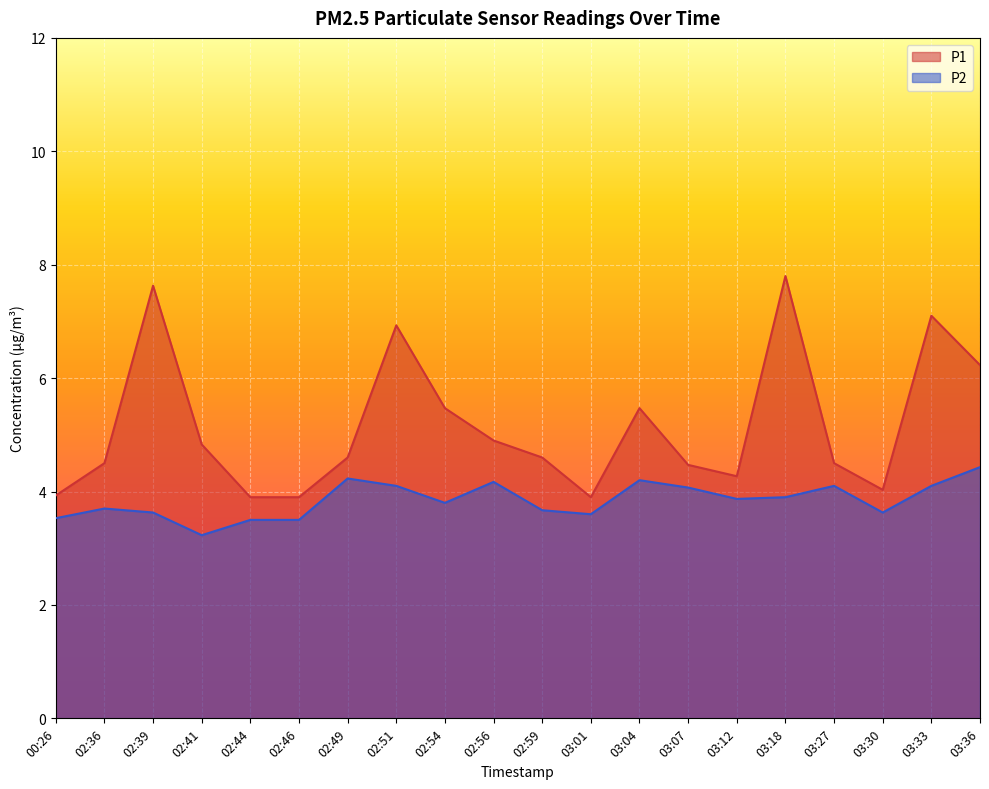

Which series has the largest range (max minus min)?

P1